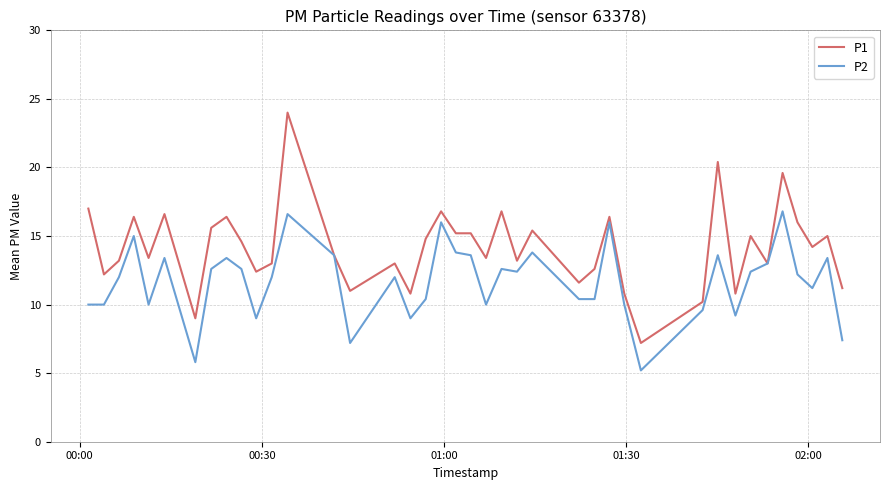

Which series has the largest total across all categories?

P1